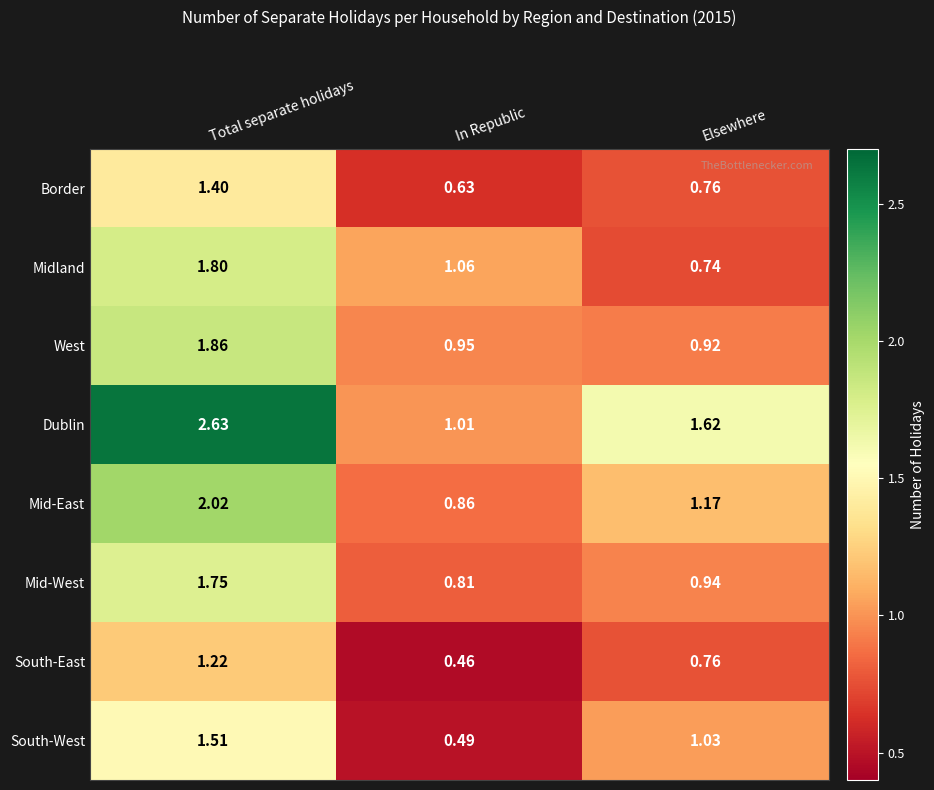

Where is Mid-East nearest to the value 1?

In Republic